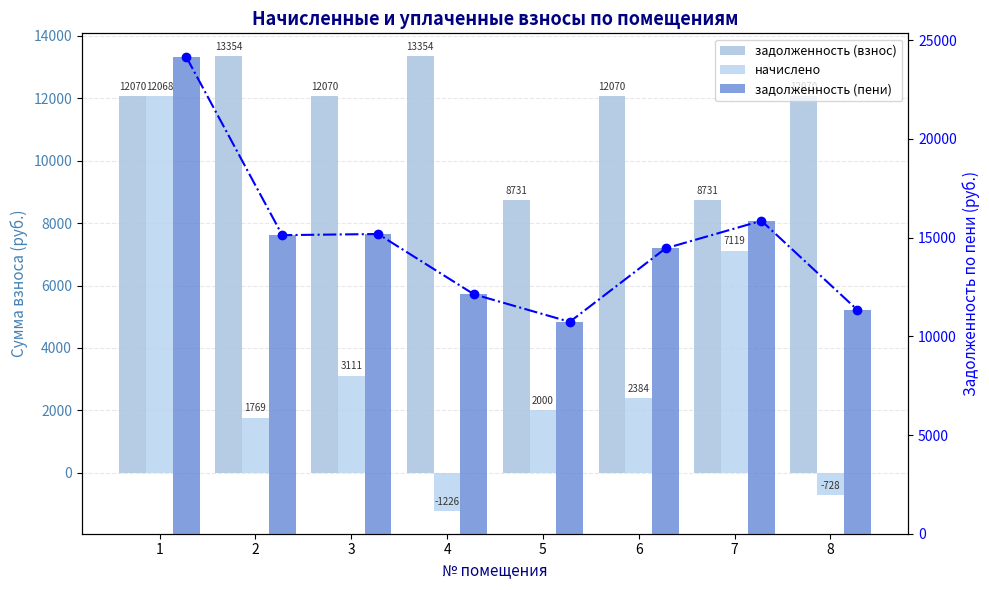

True or false: задолженность (пени) has a value of 12127.2 at 4.

True